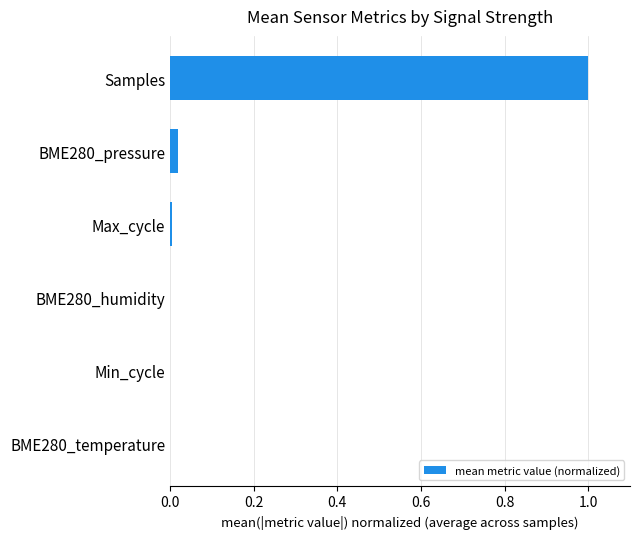

Are the bars horizontal?

Yes